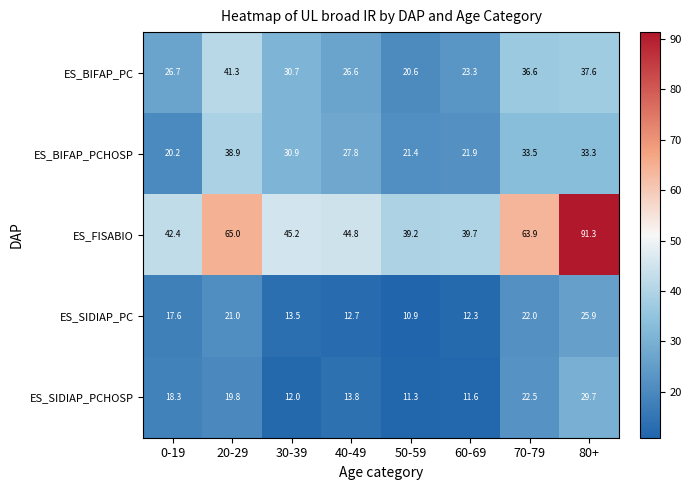

What value does the ES_FISABIO series have at 70-79?

63.9